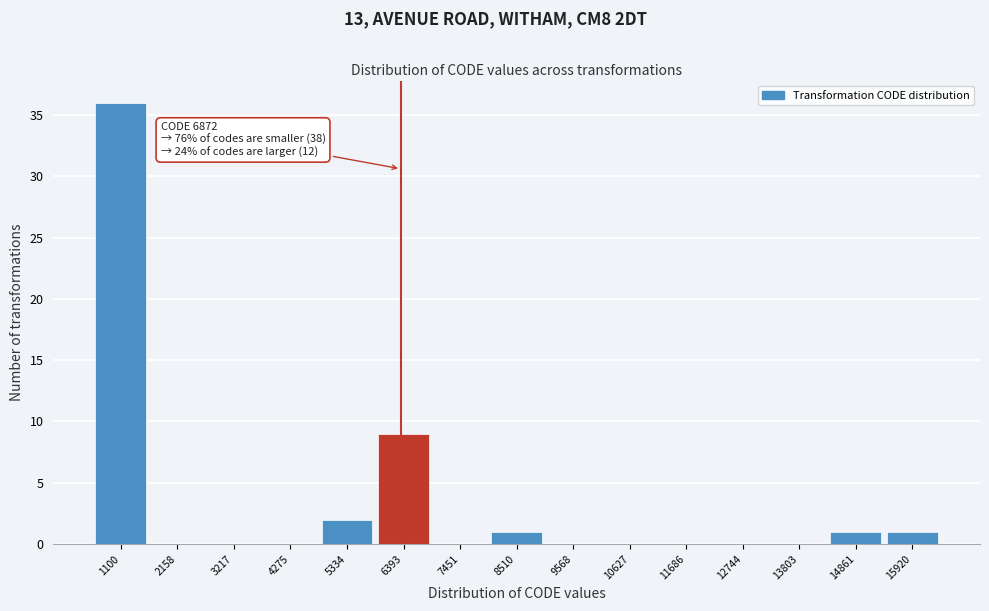

Reading left to right, list all the values displayed in this chart.

1100=36	2158=0	3217=0	4275=0	5334=2	6393=9	7451=0	8510=1	9568=0	10627=0	11686=0	12744=0	13803=0	14861=1	15920=1